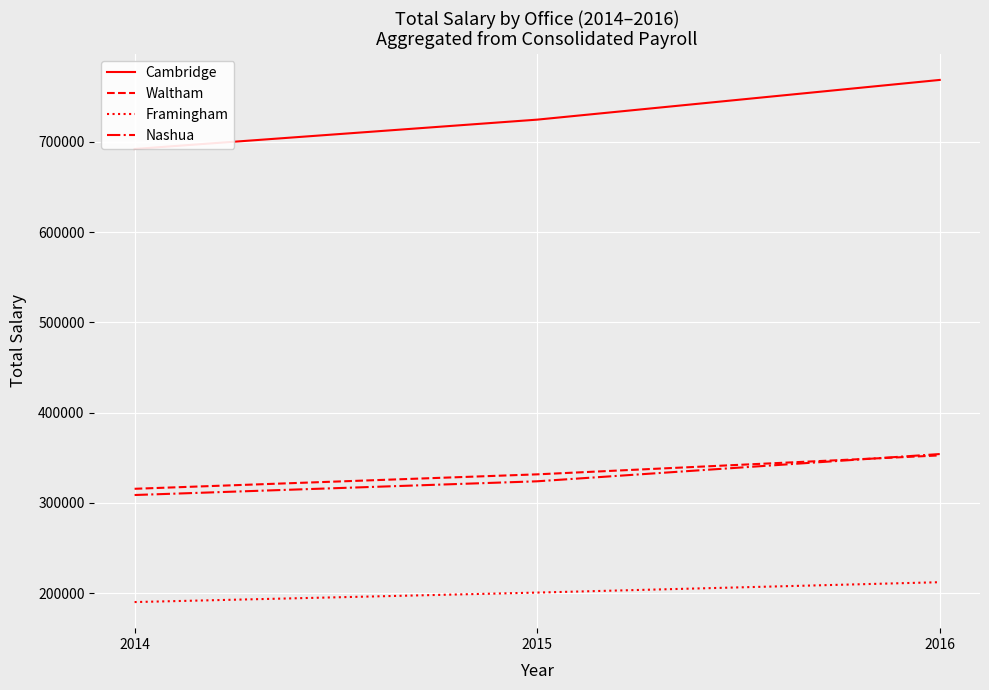

Between 2014 and 2016, which series saw the biggest shift?

Cambridge